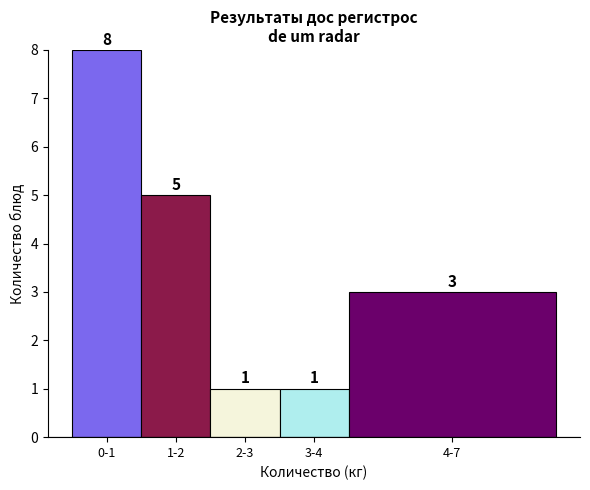

Reading left to right, extract all data points from this chart.

8	5	1	1	3